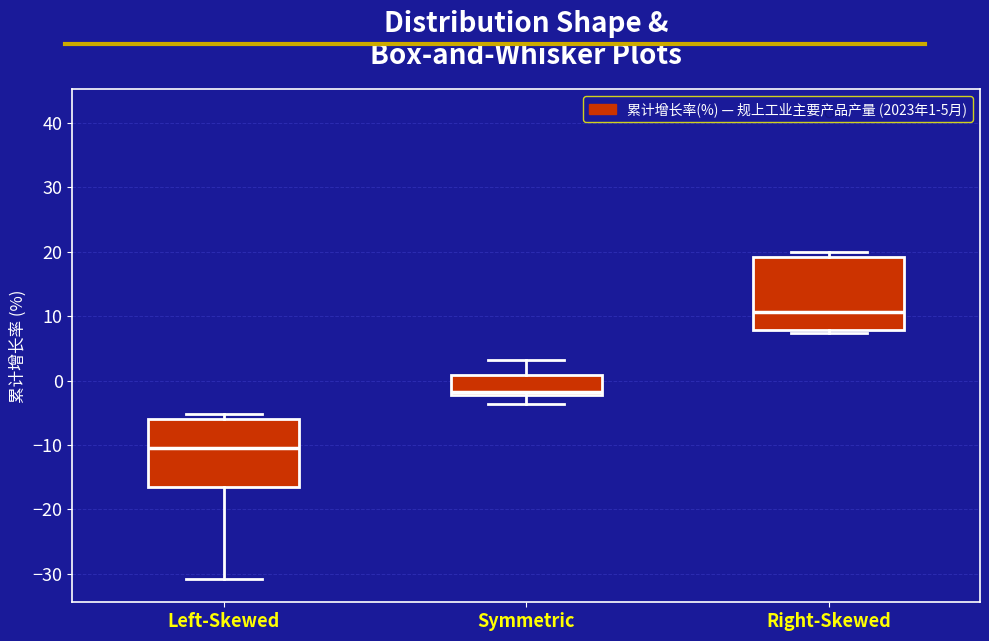

Reading left to right, read every box against the y-axis: the position of its median line, the range the box covers, and the ends of its whiskers. The values are not printed on the chart, so give them approximately, as read against the axis.

Left-Skewed: median -10, box -16 to -6, whiskers -31 to -5
Symmetric: median -2 (just above the box's lower edge), box -2 to 1, whiskers -4 to 3
Right-Skewed: median 11, box 8 to 19, whiskers 7 to 20